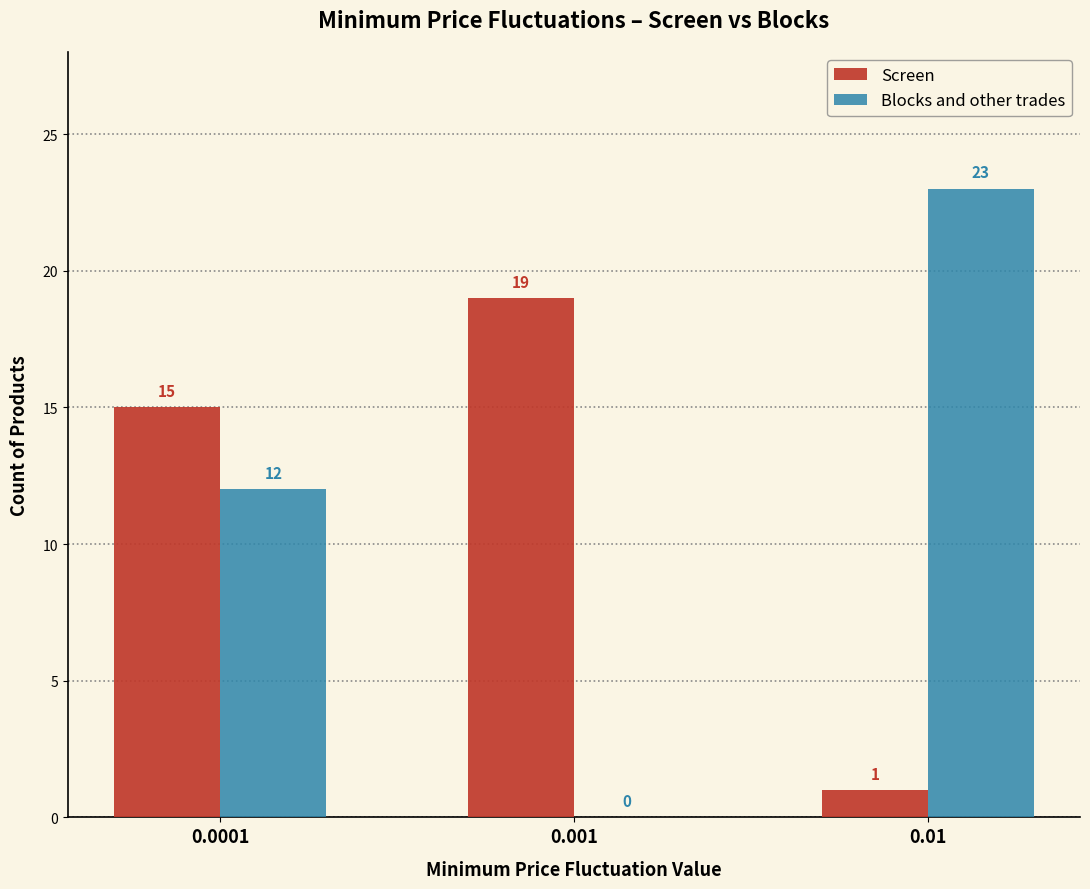

Reading left to right, extract all data points from this chart.

Screen: 0.0001=15	0.001=19	0.01=1
Blocks and other trades: 0.0001=12	0.001=0	0.01=23